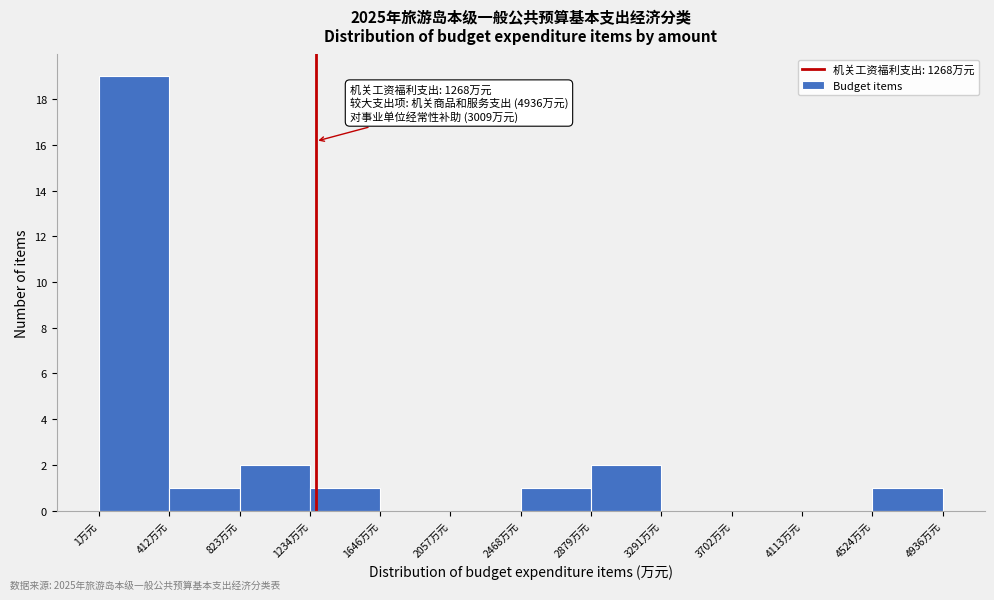

Which range on the x-axis has the tallest bar?

0 to 400